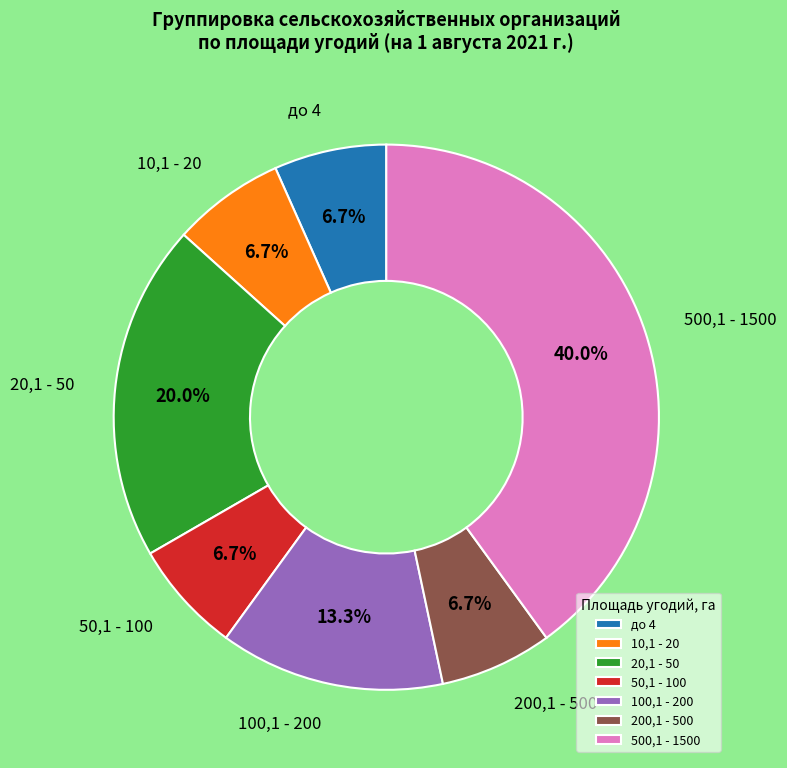

What is the largest slice in the pie chart?

500,1 - 1500